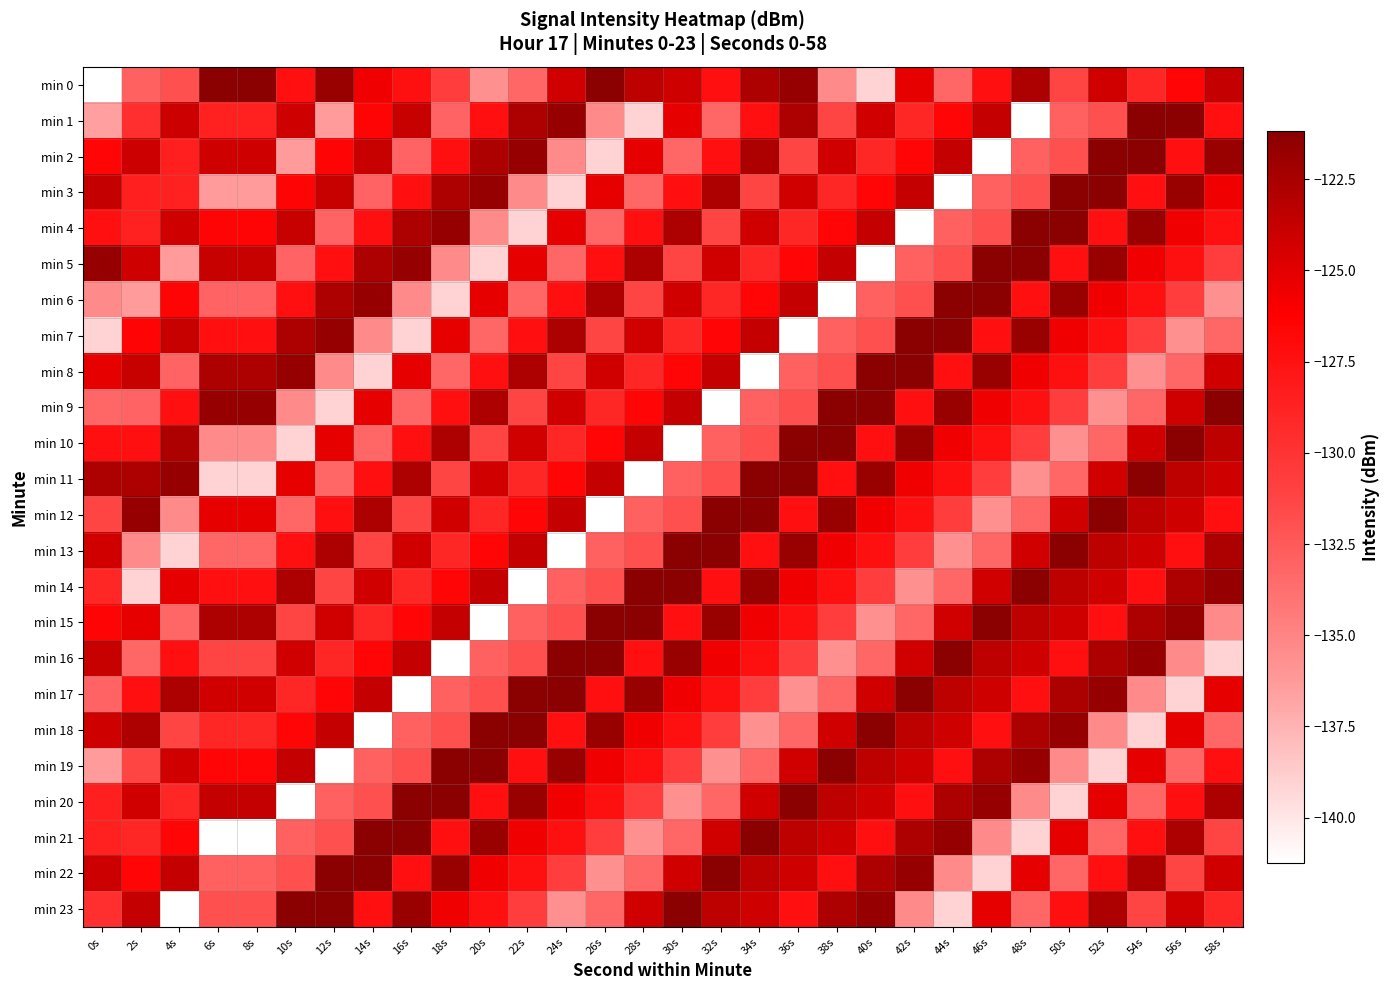

Reading left to right, extract all data points from this chart.

min 0: 0s=-141.3	2s=-132.9	4s=-132.0	6s=-121.2	8s=-121.2	10s=-127.3	12s=-121.9	14s=-125.6	16s=-127.4	18s=-130.7	20s=-135.7	22s=-133.2	24s=-124.3	26s=-121.2	28s=-123.4	30s=-124.1	32s=-127.3	34s=-122.7	36s=-121.8	38s=-135.3	40s=-139.1	42s=-125.2	44s=-133.3	46s=-127.3	48s=-122.7	50s=-131.3	52s=-124.2	54s=-129.1	56s=-126.7	58s=-123.8
min 1: 0s=-136.5	2s=-129.7	4s=-124.0	6s=-128.6	8s=-128.6	10s=-124.1	12s=-136.4	14s=-126.6	16s=-123.8	18s=-133.1	20s=-127.3	22s=-122.7	24s=-121.8	26s=-135.3	28s=-139.1	30s=-125.2	32s=-133.3	34s=-127.3	36s=-122.7	38s=-131.3	40s=-124.2	42s=-129.1	44s=-126.7	46s=-123.8	48s=-141.3	50s=-132.9	52s=-132.0	54s=-121.2	56s=-121.2	58s=-127.3
min 2: 0s=-126.7	2s=-124.0	4s=-128.5	6s=-124.1	8s=-124.1	10s=-136.4	12s=-126.6	14s=-123.8	16s=-133.1	18s=-127.3	20s=-122.7	22s=-121.8	24s=-135.3	26s=-139.1	28s=-125.2	30s=-133.3	32s=-127.3	34s=-122.7	36s=-131.3	38s=-124.2	40s=-129.1	42s=-126.7	44s=-123.8	46s=-141.3	48s=-132.9	50s=-132.0	52s=-121.2	54s=-121.2	56s=-127.3	58s=-121.9
min 3: 0s=-123.8	2s=-128.5	4s=-128.6	6s=-136.4	8s=-136.4	10s=-126.6	12s=-123.8	14s=-133.1	16s=-127.3	18s=-122.7	20s=-121.8	22s=-135.3	24s=-139.1	26s=-125.2	28s=-133.3	30s=-127.3	32s=-122.7	34s=-131.3	36s=-124.2	38s=-129.1	40s=-126.7	42s=-123.8	44s=-141.3	46s=-132.9	48s=-132.0	50s=-121.2	52s=-121.2	54s=-127.3	56s=-121.9	58s=-125.6
min 4: 0s=-127.3	2s=-128.6	4s=-124.1	6s=-126.6	8s=-126.6	10s=-123.8	12s=-133.1	14s=-127.3	16s=-122.7	18s=-121.8	20s=-135.3	22s=-139.1	24s=-125.2	26s=-133.3	28s=-127.3	30s=-122.7	32s=-131.3	34s=-124.2	36s=-129.1	38s=-126.7	40s=-123.8	42s=-141.3	44s=-132.9	46s=-132.0	48s=-121.2	50s=-121.2	52s=-127.3	54s=-121.9	56s=-125.6	58s=-127.4
min 5: 0s=-121.8	2s=-124.1	4s=-136.4	6s=-123.8	8s=-123.8	10s=-133.1	12s=-127.3	14s=-122.7	16s=-121.8	18s=-135.3	20s=-139.1	22s=-125.2	24s=-133.3	26s=-127.3	28s=-122.7	30s=-131.3	32s=-124.2	34s=-129.1	36s=-126.7	38s=-123.8	40s=-141.3	42s=-132.9	44s=-132.0	46s=-121.2	48s=-121.2	50s=-127.3	52s=-121.9	54s=-125.6	56s=-127.4	58s=-130.7
min 6: 0s=-135.3	2s=-136.4	4s=-126.6	6s=-133.1	8s=-133.1	10s=-127.3	12s=-122.7	14s=-121.8	16s=-135.3	18s=-139.1	20s=-125.2	22s=-133.3	24s=-127.3	26s=-122.7	28s=-131.3	30s=-124.2	32s=-129.1	34s=-126.7	36s=-123.8	38s=-141.3	40s=-132.9	42s=-132.0	44s=-121.2	46s=-121.2	48s=-127.3	50s=-121.9	52s=-125.6	54s=-127.4	56s=-130.7	58s=-135.7
min 7: 0s=-139.1	2s=-126.6	4s=-123.8	6s=-127.3	8s=-127.3	10s=-122.7	12s=-121.8	14s=-135.3	16s=-139.1	18s=-125.2	20s=-133.3	22s=-127.3	24s=-122.7	26s=-131.3	28s=-124.2	30s=-129.1	32s=-126.7	34s=-123.8	36s=-141.3	38s=-132.9	40s=-132.0	42s=-121.2	44s=-121.2	46s=-127.3	48s=-121.9	50s=-125.6	52s=-127.4	54s=-130.7	56s=-135.7	58s=-133.2
min 8: 0s=-125.2	2s=-123.8	4s=-133.1	6s=-122.7	8s=-122.7	10s=-121.8	12s=-135.3	14s=-139.1	16s=-125.2	18s=-133.3	20s=-127.3	22s=-122.7	24s=-131.3	26s=-124.2	28s=-129.1	30s=-126.7	32s=-123.8	34s=-141.3	36s=-132.9	38s=-132.0	40s=-121.2	42s=-121.2	44s=-127.3	46s=-121.9	48s=-125.6	50s=-127.4	52s=-130.7	54s=-135.7	56s=-133.2	58s=-124.3
min 9: 0s=-133.3	2s=-133.1	4s=-127.3	6s=-121.8	8s=-121.8	10s=-135.3	12s=-139.1	14s=-125.2	16s=-133.3	18s=-127.3	20s=-122.7	22s=-131.3	24s=-124.2	26s=-129.1	28s=-126.7	30s=-123.8	32s=-141.3	34s=-132.9	36s=-132.0	38s=-121.2	40s=-121.2	42s=-127.3	44s=-121.9	46s=-125.6	48s=-127.4	50s=-130.7	52s=-135.7	54s=-133.2	56s=-124.3	58s=-121.2
min 10: 0s=-127.3	2s=-127.3	4s=-122.7	6s=-135.3	8s=-135.3	10s=-139.1	12s=-125.2	14s=-133.3	16s=-127.3	18s=-122.7	20s=-131.3	22s=-124.2	24s=-129.1	26s=-126.7	28s=-123.8	30s=-141.3	32s=-132.9	34s=-132.0	36s=-121.2	38s=-121.2	40s=-127.3	42s=-121.9	44s=-125.6	46s=-127.4	48s=-130.7	50s=-135.7	52s=-133.2	54s=-124.3	56s=-121.2	58s=-123.4
min 11: 0s=-122.7	2s=-122.7	4s=-121.8	6s=-139.1	8s=-139.1	10s=-125.2	12s=-133.3	14s=-127.3	16s=-122.7	18s=-131.3	20s=-124.2	22s=-129.1	24s=-126.7	26s=-123.8	28s=-141.3	30s=-132.9	32s=-132.0	34s=-121.2	36s=-121.2	38s=-127.3	40s=-121.9	42s=-125.6	44s=-127.4	46s=-130.7	48s=-135.7	50s=-133.2	52s=-124.3	54s=-121.2	56s=-123.4	58s=-124.1
min 12: 0s=-131.3	2s=-121.8	4s=-135.3	6s=-125.2	8s=-125.2	10s=-133.3	12s=-127.3	14s=-122.7	16s=-131.3	18s=-124.2	20s=-129.1	22s=-126.7	24s=-123.8	26s=-141.3	28s=-132.9	30s=-132.0	32s=-121.2	34s=-121.2	36s=-127.3	38s=-121.9	40s=-125.6	42s=-127.4	44s=-130.7	46s=-135.7	48s=-133.2	50s=-124.3	52s=-121.2	54s=-123.4	56s=-124.1	58s=-127.3
min 13: 0s=-124.2	2s=-135.3	4s=-139.1	6s=-133.3	8s=-133.3	10s=-127.3	12s=-122.7	14s=-131.3	16s=-124.2	18s=-129.1	20s=-126.7	22s=-123.8	24s=-141.3	26s=-132.9	28s=-132.0	30s=-121.2	32s=-121.2	34s=-127.3	36s=-121.9	38s=-125.6	40s=-127.4	42s=-130.7	44s=-135.7	46s=-133.2	48s=-124.3	50s=-121.2	52s=-123.4	54s=-124.1	56s=-127.3	58s=-122.7
min 14: 0s=-129.1	2s=-139.1	4s=-125.2	6s=-127.3	8s=-127.3	10s=-122.7	12s=-131.3	14s=-124.2	16s=-129.1	18s=-126.7	20s=-123.8	22s=-141.3	24s=-132.9	26s=-132.0	28s=-121.2	30s=-121.2	32s=-127.3	34s=-121.9	36s=-125.6	38s=-127.4	40s=-130.7	42s=-135.7	44s=-133.2	46s=-124.3	48s=-121.2	50s=-123.4	52s=-124.1	54s=-127.3	56s=-122.7	58s=-121.8
min 15: 0s=-126.6	2s=-125.2	4s=-133.3	6s=-122.7	8s=-122.7	10s=-131.3	12s=-124.2	14s=-129.1	16s=-126.7	18s=-123.8	20s=-141.3	22s=-132.9	24s=-132.0	26s=-121.2	28s=-121.2	30s=-127.3	32s=-121.9	34s=-125.6	36s=-127.4	38s=-130.7	40s=-135.7	42s=-133.2	44s=-124.3	46s=-121.2	48s=-123.4	50s=-124.1	52s=-127.3	54s=-122.7	56s=-121.8	58s=-135.3
min 16: 0s=-123.8	2s=-133.3	4s=-127.3	6s=-131.3	8s=-131.3	10s=-124.2	12s=-129.1	14s=-126.7	16s=-123.8	18s=-141.3	20s=-132.9	22s=-132.0	24s=-121.2	26s=-121.2	28s=-127.3	30s=-121.9	32s=-125.6	34s=-127.4	36s=-130.7	38s=-135.7	40s=-133.2	42s=-124.3	44s=-121.2	46s=-123.4	48s=-124.1	50s=-127.3	52s=-122.7	54s=-121.8	56s=-135.3	58s=-139.1
min 17: 0s=-133.1	2s=-127.3	4s=-122.7	6s=-124.2	8s=-124.2	10s=-129.1	12s=-126.7	14s=-123.8	16s=-141.3	18s=-132.9	20s=-132.0	22s=-121.2	24s=-121.2	26s=-127.3	28s=-121.9	30s=-125.6	32s=-127.4	34s=-130.7	36s=-135.7	38s=-133.2	40s=-124.3	42s=-121.2	44s=-123.4	46s=-124.1	48s=-127.3	50s=-122.7	52s=-121.8	54s=-135.3	56s=-139.1	58s=-125.2
min 18: 0s=-124.1	2s=-122.7	4s=-131.3	6s=-129.1	8s=-129.1	10s=-126.7	12s=-123.8	14s=-141.3	16s=-132.9	18s=-132.0	20s=-121.2	22s=-121.2	24s=-127.3	26s=-121.9	28s=-125.6	30s=-127.4	32s=-130.7	34s=-135.7	36s=-133.2	38s=-124.3	40s=-121.2	42s=-123.4	44s=-124.1	46s=-127.3	48s=-122.7	50s=-121.8	52s=-135.3	54s=-139.1	56s=-125.2	58s=-133.3
min 19: 0s=-136.4	2s=-131.3	4s=-124.2	6s=-126.7	8s=-126.7	10s=-123.8	12s=-141.3	14s=-132.9	16s=-132.0	18s=-121.2	20s=-121.2	22s=-127.3	24s=-121.9	26s=-125.6	28s=-127.4	30s=-130.7	32s=-135.7	34s=-133.2	36s=-124.3	38s=-121.2	40s=-123.4	42s=-124.1	44s=-127.3	46s=-122.7	48s=-121.8	50s=-135.3	52s=-139.1	54s=-125.2	56s=-133.3	58s=-127.3
min 20: 0s=-128.5	2s=-124.2	4s=-129.1	6s=-123.8	8s=-123.8	10s=-141.3	12s=-132.9	14s=-132.0	16s=-121.2	18s=-121.2	20s=-127.3	22s=-121.9	24s=-125.6	26s=-127.4	28s=-130.7	30s=-135.7	32s=-133.2	34s=-124.3	36s=-121.2	38s=-123.4	40s=-124.1	42s=-127.3	44s=-122.7	46s=-121.8	48s=-135.3	50s=-139.1	52s=-125.2	54s=-133.3	56s=-127.3	58s=-122.7
min 21: 0s=-128.6	2s=-129.1	4s=-126.7	6s=-141.3	8s=-141.3	10s=-132.9	12s=-132.0	14s=-121.2	16s=-121.2	18s=-127.3	20s=-121.9	22s=-125.6	24s=-127.4	26s=-130.7	28s=-135.7	30s=-133.2	32s=-124.3	34s=-121.2	36s=-123.4	38s=-124.1	40s=-127.3	42s=-122.7	44s=-121.8	46s=-135.3	48s=-139.1	50s=-125.2	52s=-133.3	54s=-127.3	56s=-122.7	58s=-131.3
min 22: 0s=-124.0	2s=-126.7	4s=-123.8	6s=-132.9	8s=-132.9	10s=-132.0	12s=-121.2	14s=-121.2	16s=-127.3	18s=-121.9	20s=-125.6	22s=-127.4	24s=-130.7	26s=-135.7	28s=-133.2	30s=-124.3	32s=-121.2	34s=-123.4	36s=-124.1	38s=-127.3	40s=-122.7	42s=-121.8	44s=-135.3	46s=-139.1	48s=-125.2	50s=-133.3	52s=-127.3	54s=-122.7	56s=-131.3	58s=-124.2
min 23: 0s=-129.7	2s=-123.8	4s=-141.3	6s=-132.0	8s=-132.0	10s=-121.2	12s=-121.2	14s=-127.3	16s=-121.9	18s=-125.6	20s=-127.4	22s=-130.7	24s=-135.7	26s=-133.2	28s=-124.3	30s=-121.2	32s=-123.4	34s=-124.1	36s=-127.3	38s=-122.7	40s=-121.8	42s=-135.3	44s=-139.1	46s=-125.2	48s=-133.3	50s=-127.3	52s=-122.7	54s=-131.3	56s=-124.2	58s=-129.1